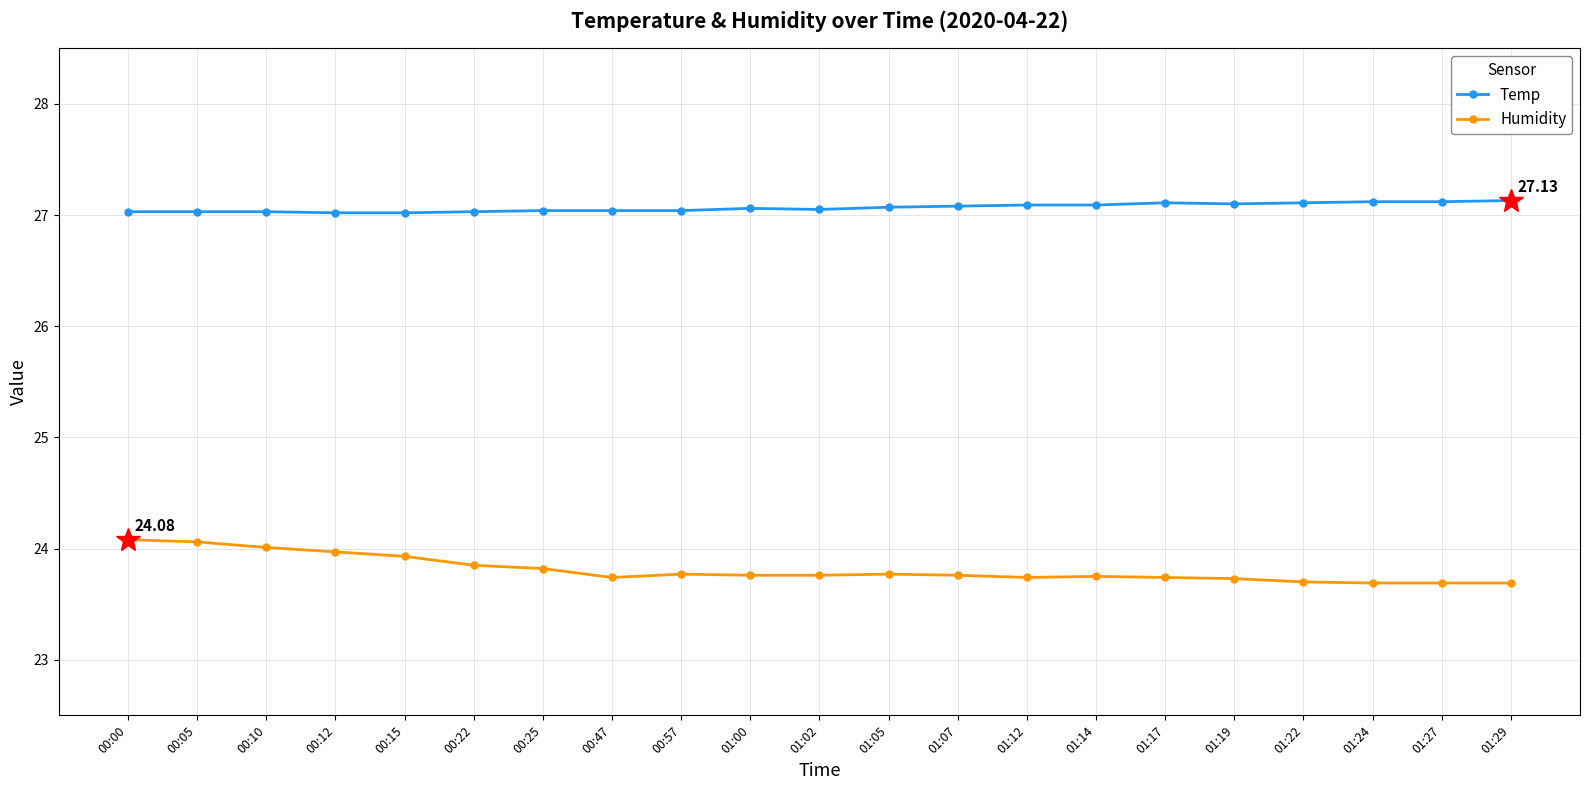

True or false: Temp and Humidity cross at least once.

False